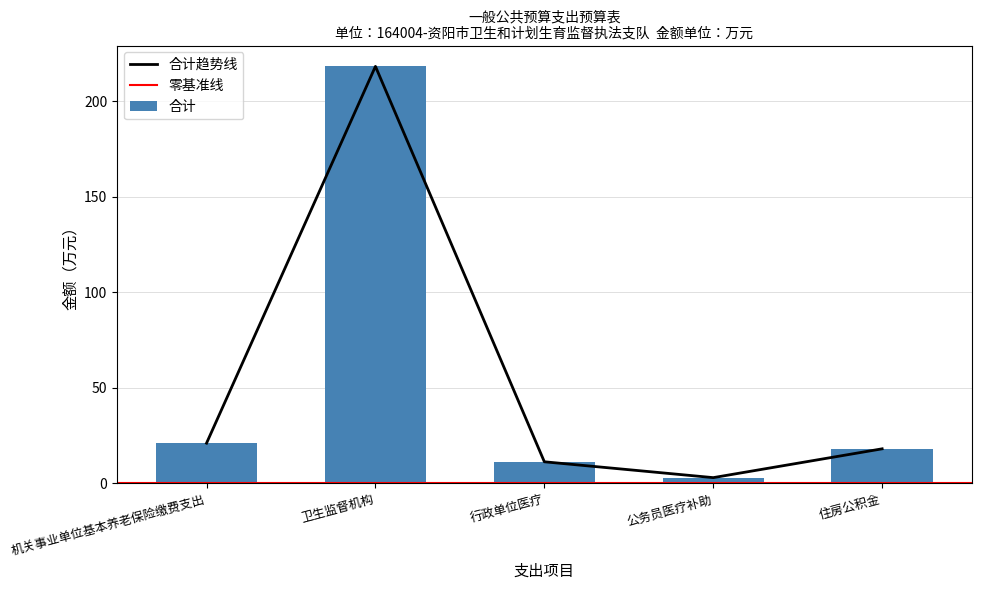

At which label does 合计趋势线 reach its minimum?

公务员医疗补助